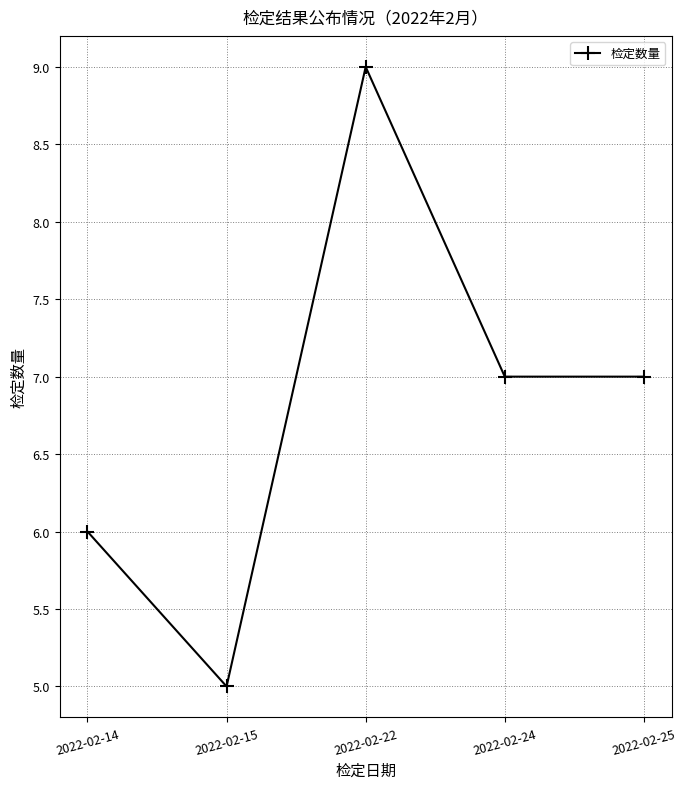

What is the smallest value displayed?

5